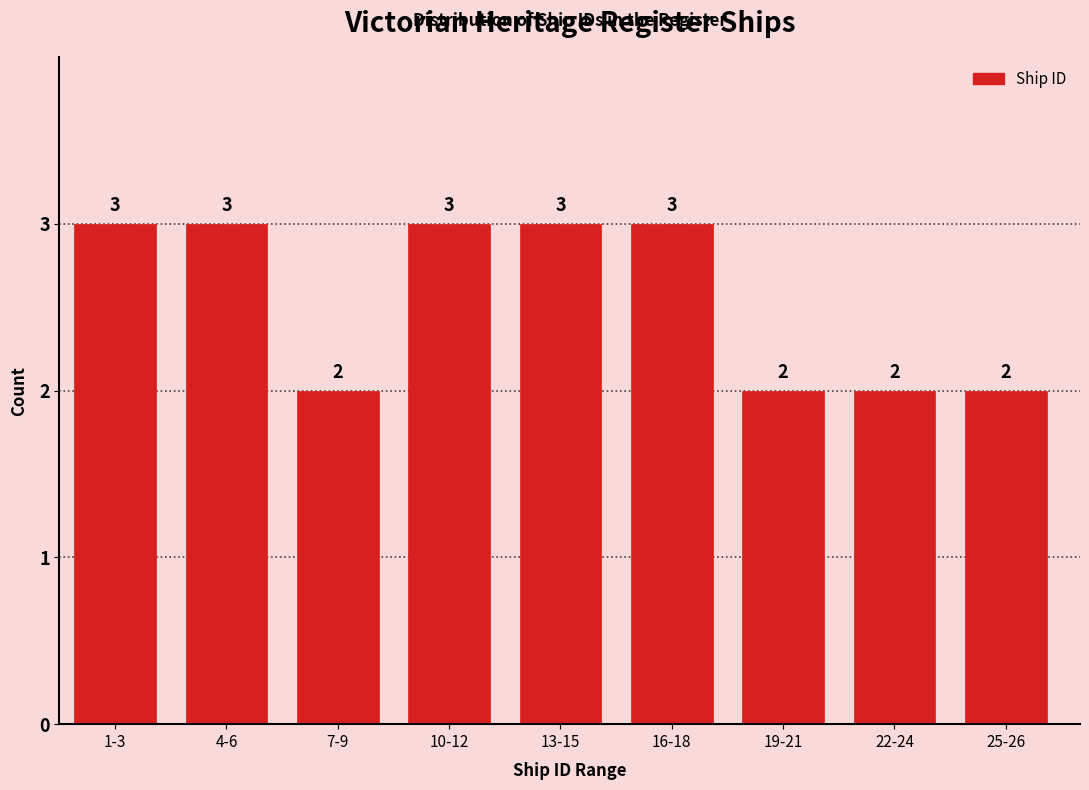

Reading right to left, transcribe all the data shown in this chart.

2	2	2	3	3	3	2	3	3